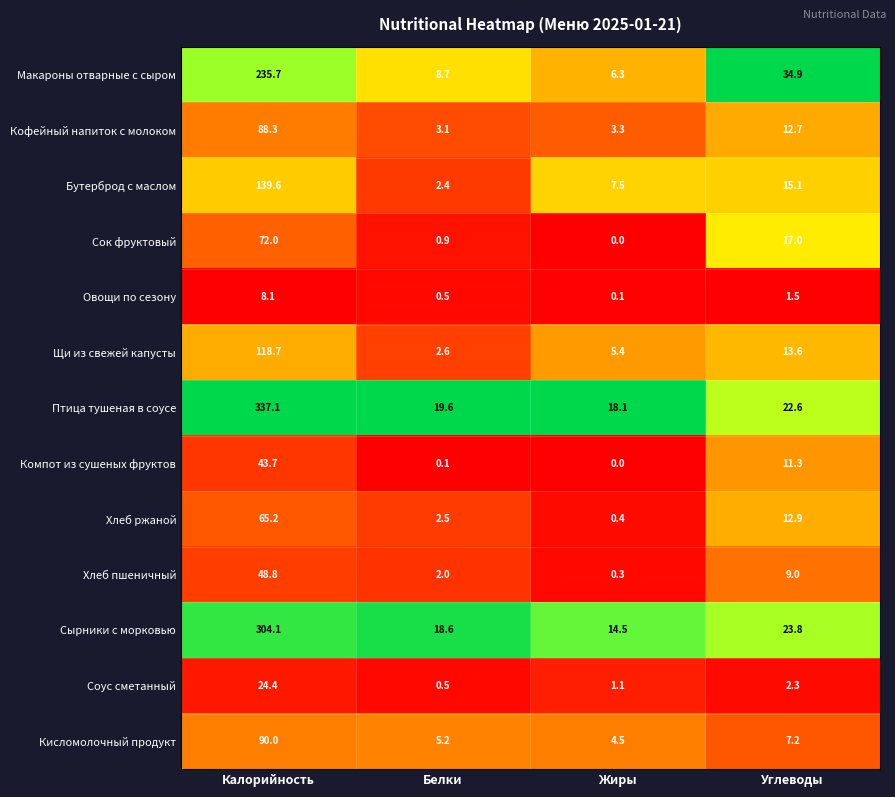

True or false: Хлеб ржаной has a value of 100.4 at Калорийность.

False